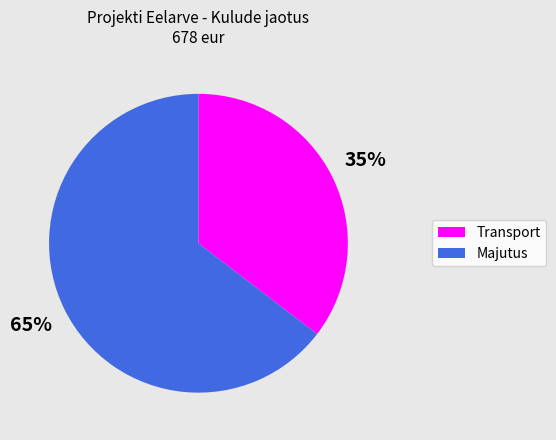

Rank the categories by value from highest to lowest.

Majutus, Transport